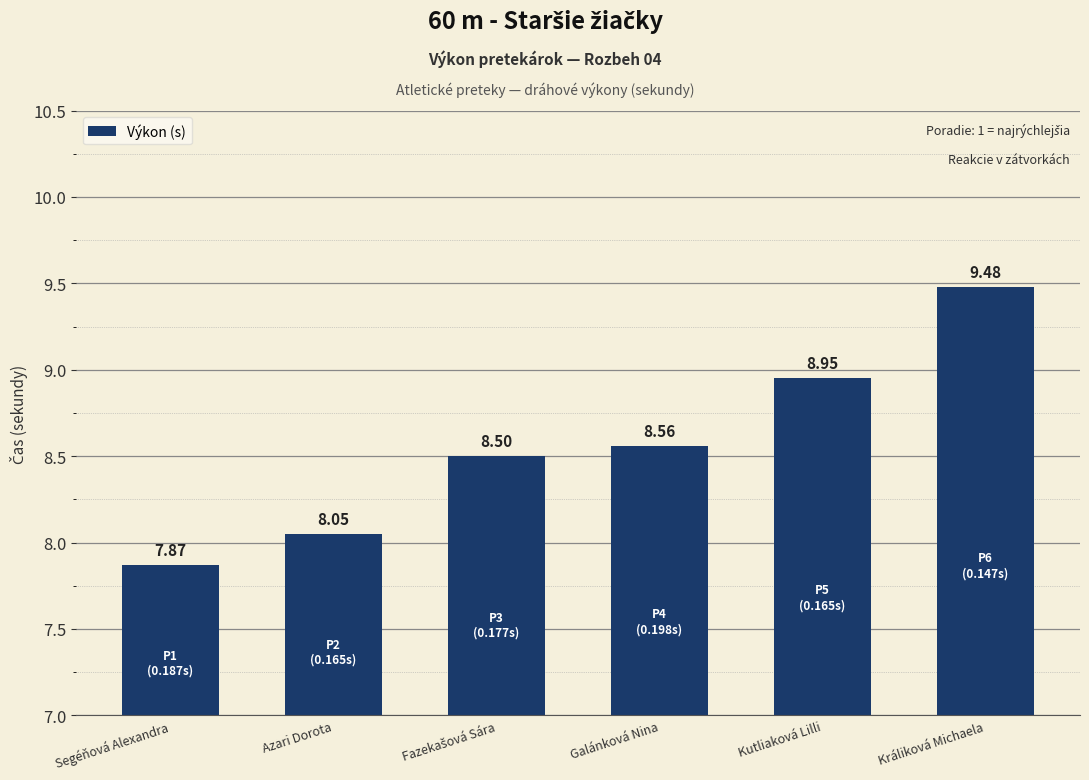

What is the label of the 1st bar from the right?

Králiková Michaela